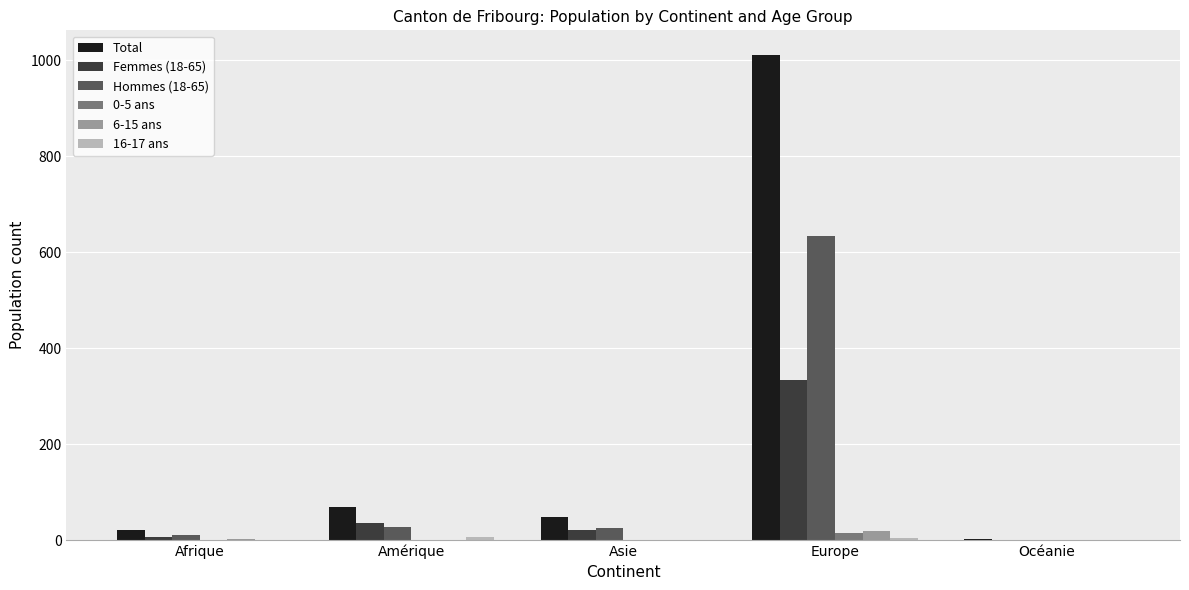

Does the chart contain stacked bars?

No